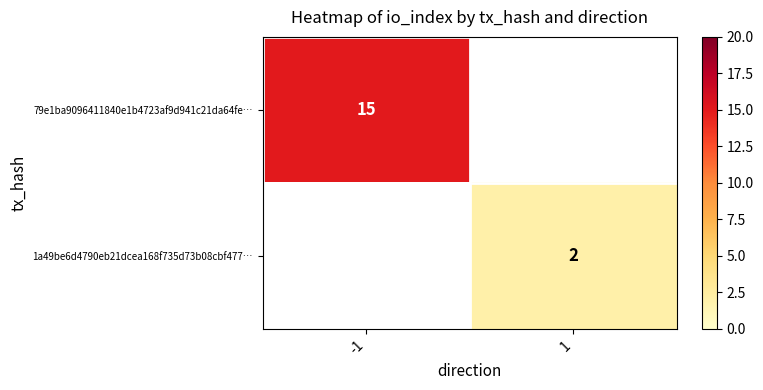

True or false: 79e1ba9096411840e1b4723af9d941c21da64fe… has a value of 15 at -1.

True